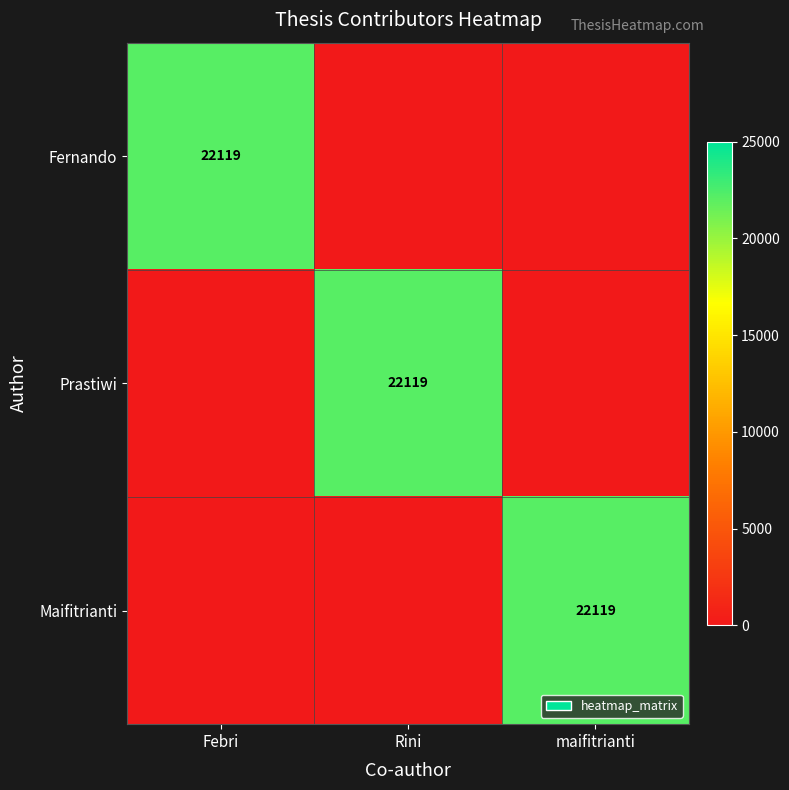

Which has a higher value, Rini or Febri?

Febri